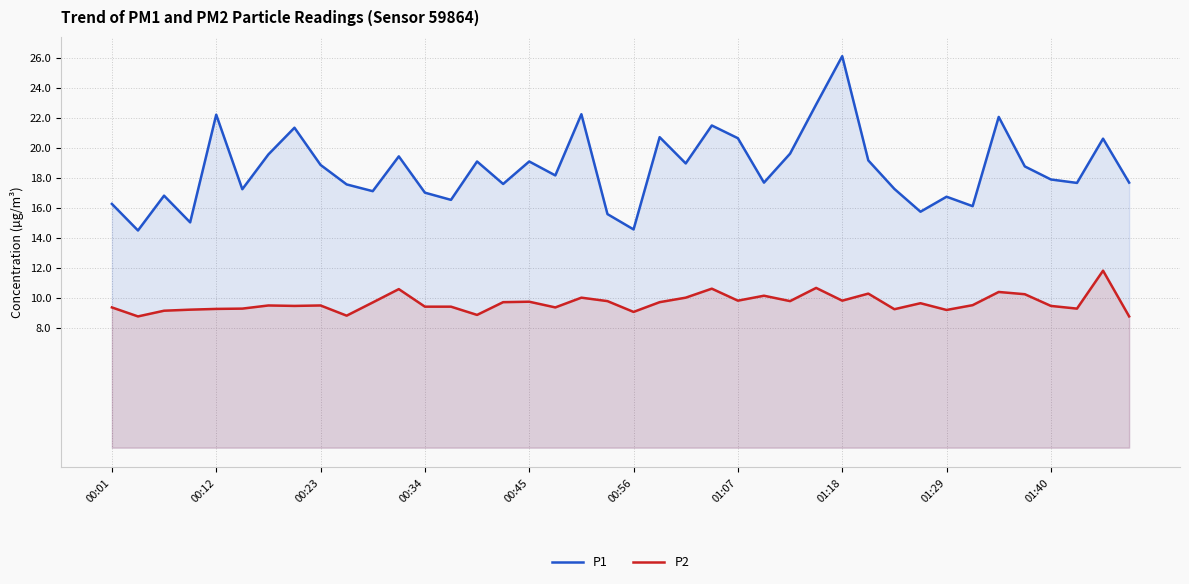

True or false: P1 and P2 cross at least once.

False